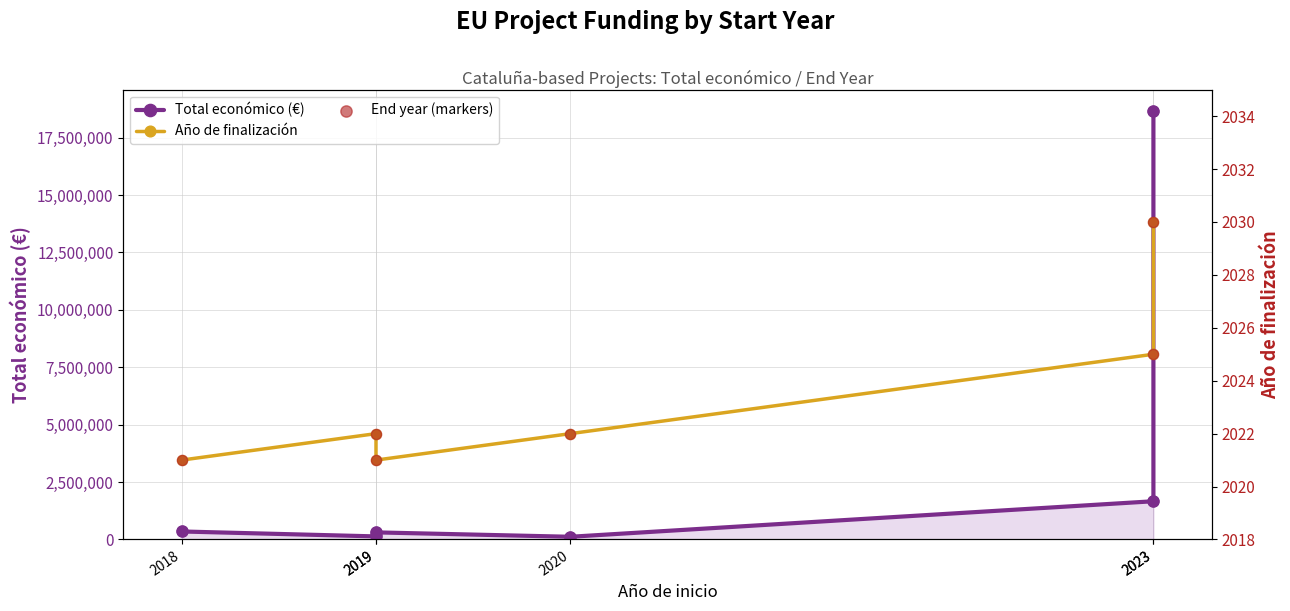

Which series has the largest Y range (max minus min)?

Total económico (€)